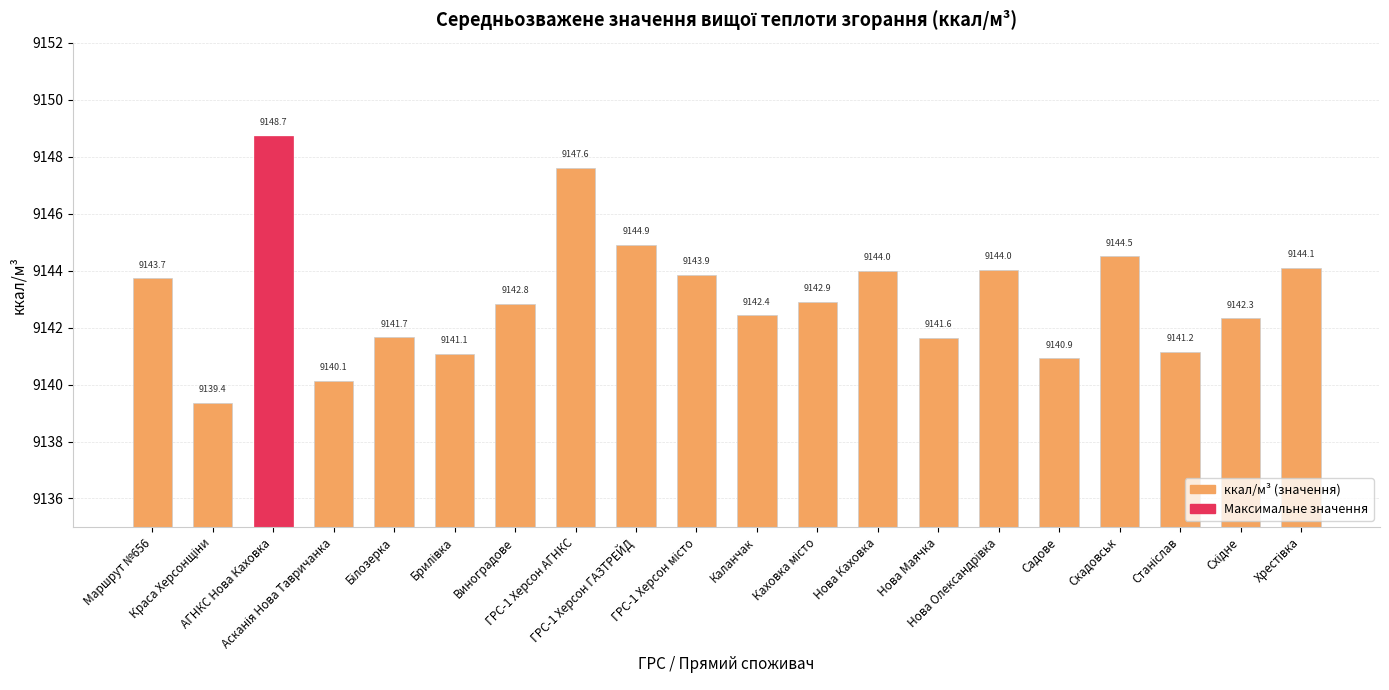

Reading left to right, list all the values displayed in this chart.

9143.7	9139.4	9148.7	9140.1	9141.7	9141.1	9142.8	9147.6	9144.9	9143.9	9142.4	9142.9	9144.0	9141.6	9144.0	9140.9	9144.5	9141.2	9142.3	9144.1